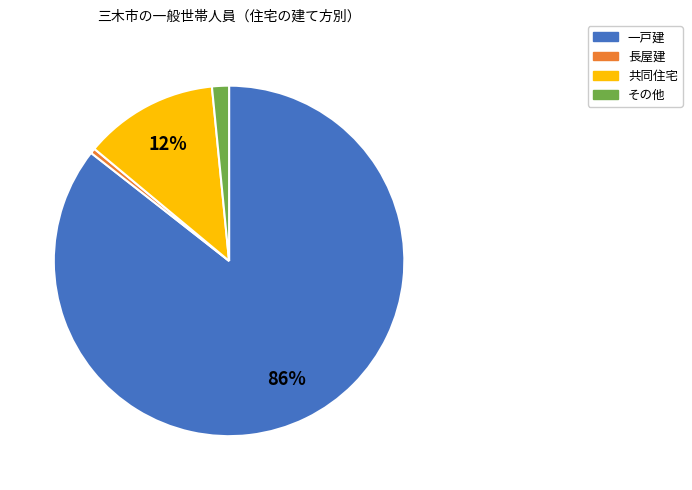

How many slices are in this pie chart?

4